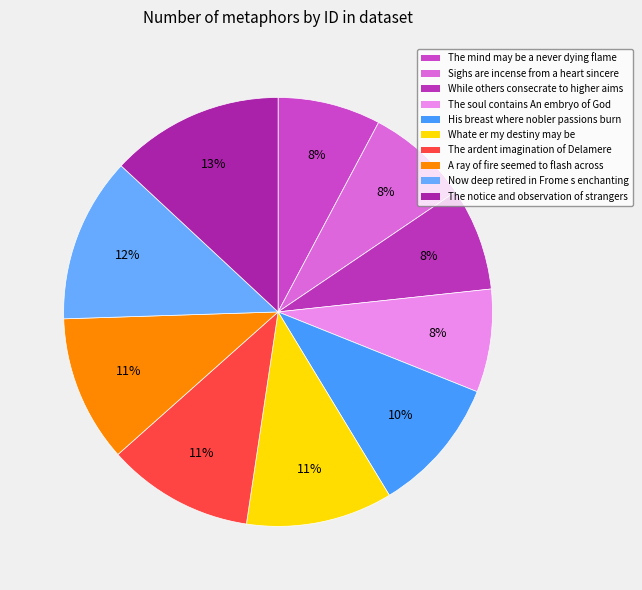

To the nearest percent, what percentage of the pie is The mind may be a never dying flame?

8%